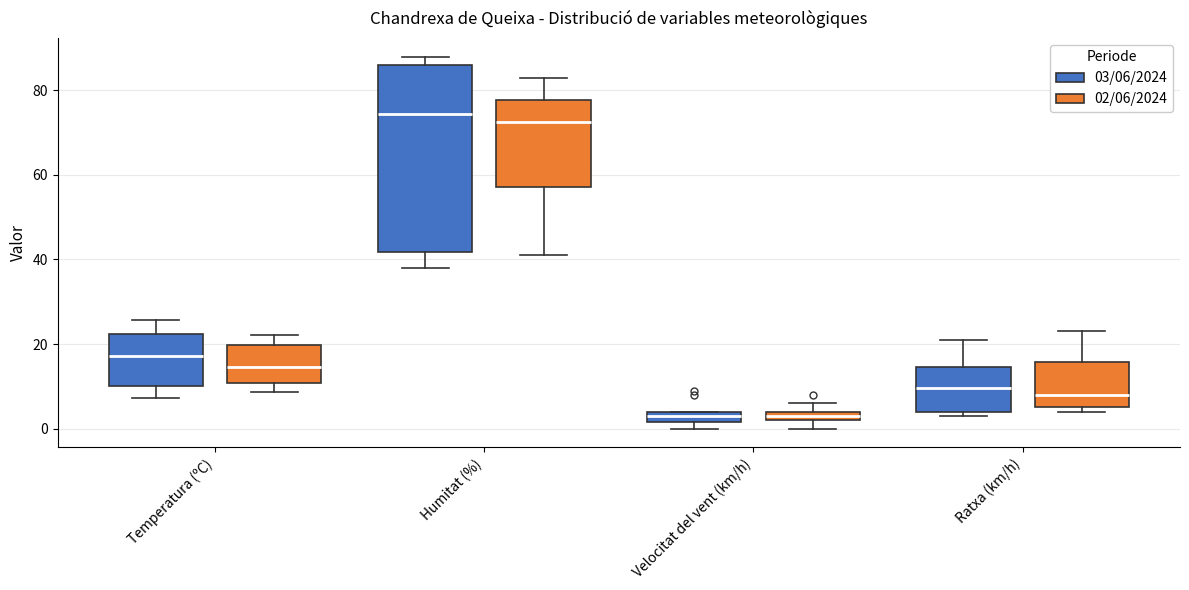

Which box has the highest median line?

Humitat (%) (03/06/2024)